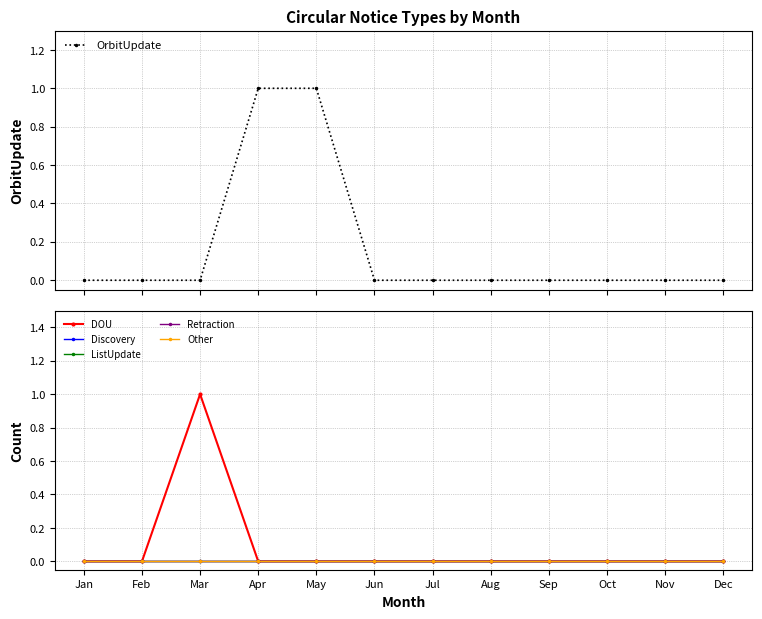

Reading left to right, extract all data points from this chart.

OrbitUpdate: Jan=0	Feb=0	Mar=0	Apr=1	May=1	Jun=0	Jul=0	Aug=0	Sep=0	Oct=0	Nov=0	Dec=0
DOU: Jan=0	Feb=0	Mar=1	Apr=0	May=0	Jun=0	Jul=0	Aug=0	Sep=0	Oct=0	Nov=0	Dec=0
Discovery: Jan=0	Feb=0	Mar=0	Apr=0	May=0	Jun=0	Jul=0	Aug=0	Sep=0	Oct=0	Nov=0	Dec=0
ListUpdate: Jan=0	Feb=0	Mar=0	Apr=0	May=0	Jun=0	Jul=0	Aug=0	Sep=0	Oct=0	Nov=0	Dec=0
Retraction: Jan=0	Feb=0	Mar=0	Apr=0	May=0	Jun=0	Jul=0	Aug=0	Sep=0	Oct=0	Nov=0	Dec=0
Other: Jan=0	Feb=0	Mar=0	Apr=0	May=0	Jun=0	Jul=0	Aug=0	Sep=0	Oct=0	Nov=0	Dec=0